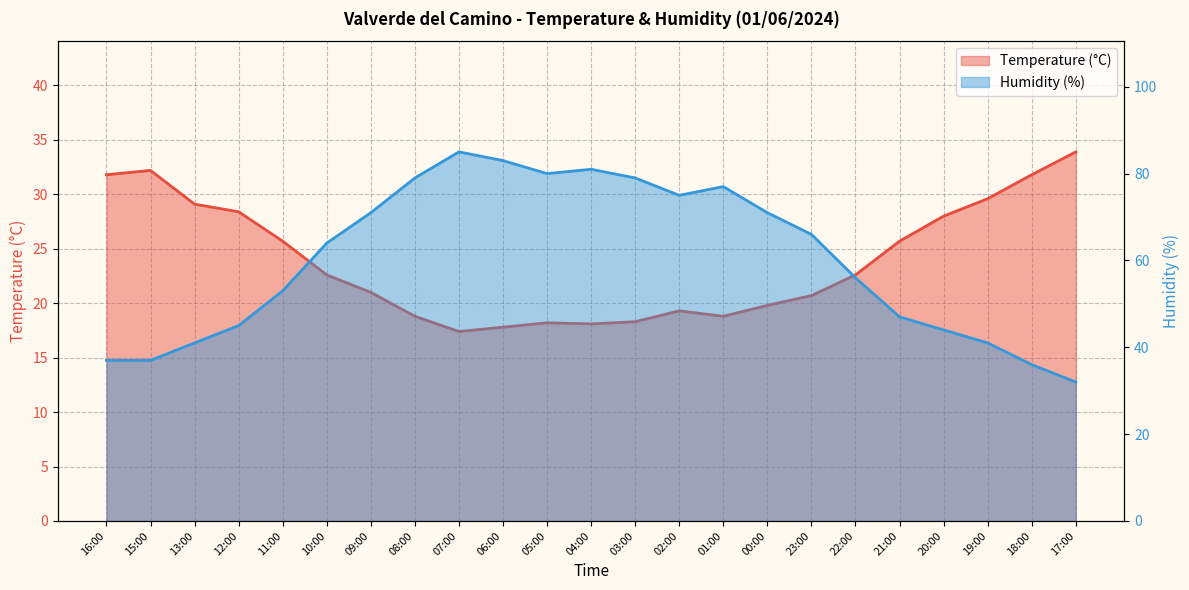

True or false: Temperature (°C) has more than 0 points higher than both neighbors.

True